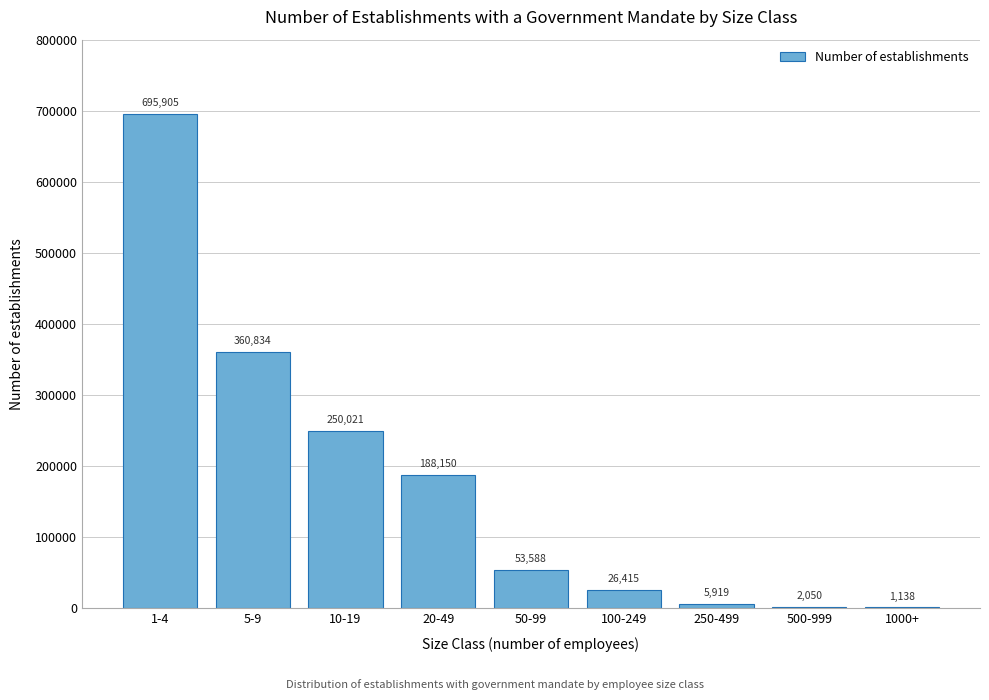

Reading left to right, list all the values displayed in this chart.

1-4=695905	5-9=360834	10-19=250021	20-49=188150	50-99=53588	100-249=26415	250-499=5919	500-999=2050	1000+=1138